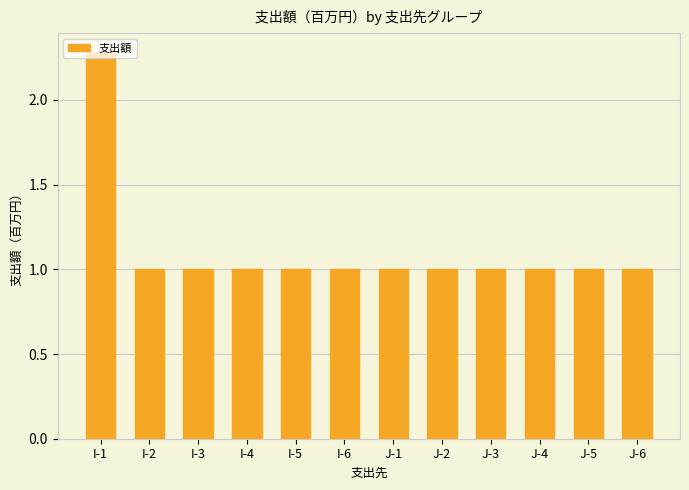

What is the ratio of the value at I-2 to the value at J-6?

1.0